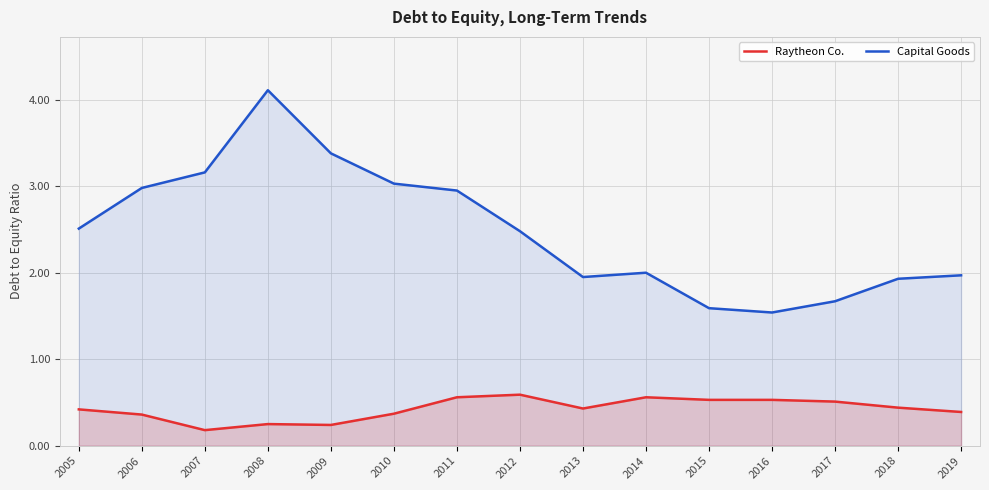

What is the average value of the Capital Goods series?

2.5